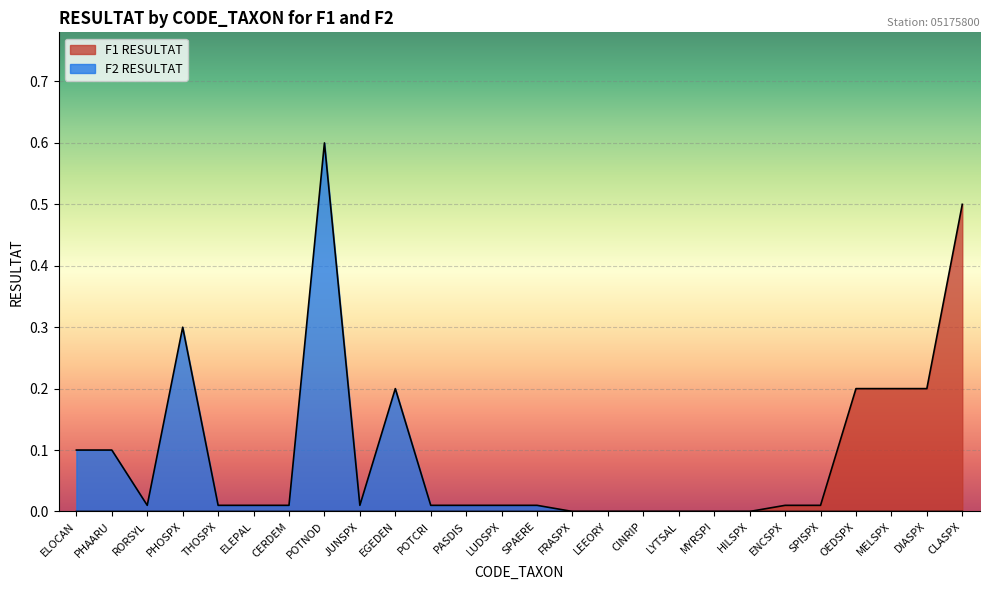

At which label does F1 RESULTAT reach its minimum?

ELOCAN